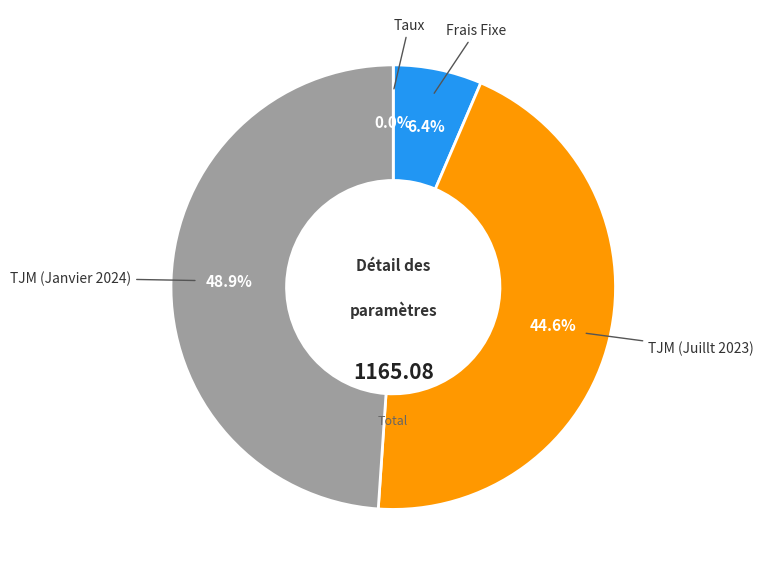

Is there a majority slice in this chart?

No